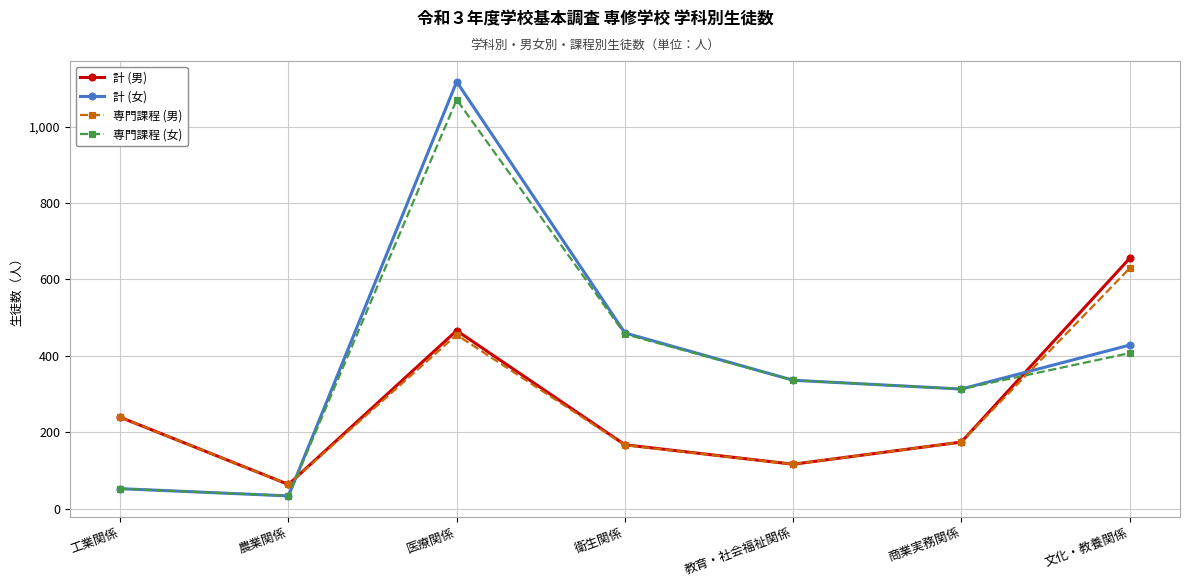

What is the label of the 7th point from the right?

工業関係